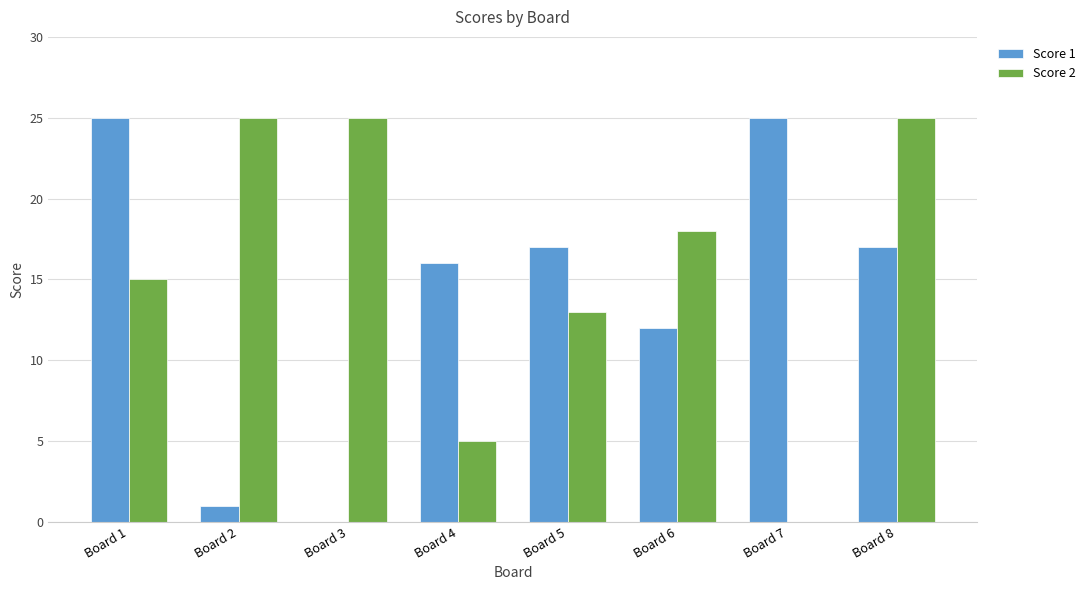

How many distinct data groups are displayed?

2